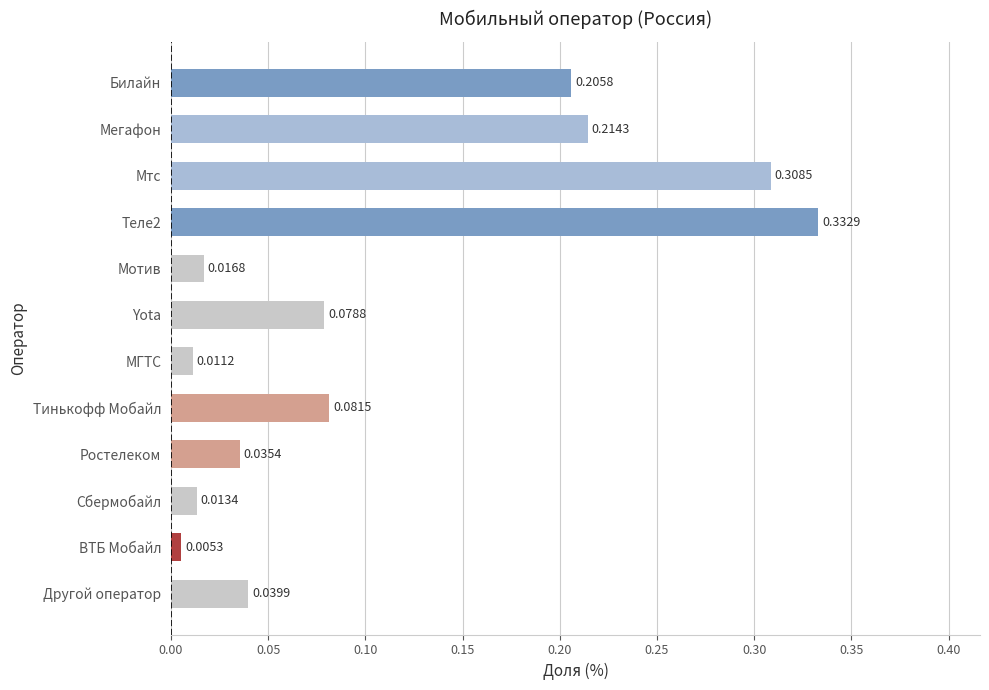

What is the sum of all values?

1.3